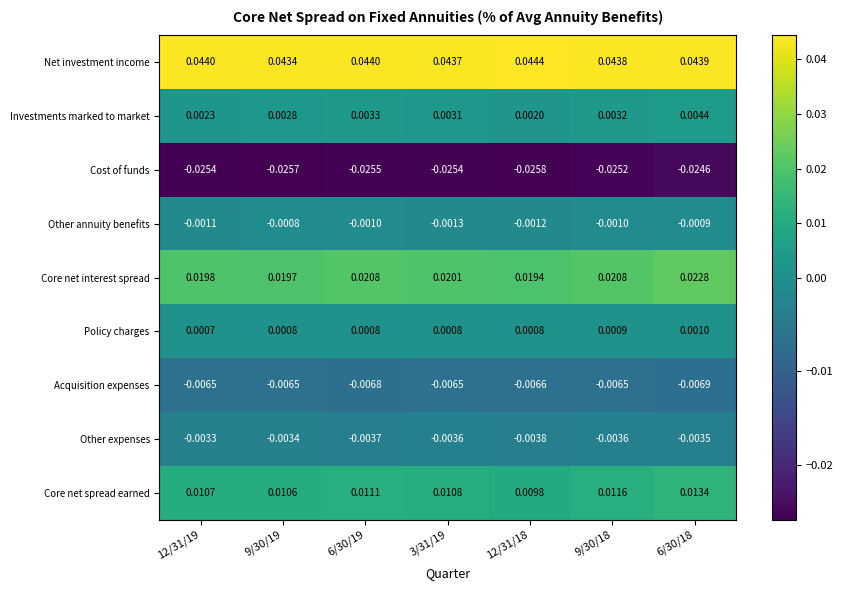

Which series changed the most between 6/30/19 and 9/30/18?

Core net spread earned